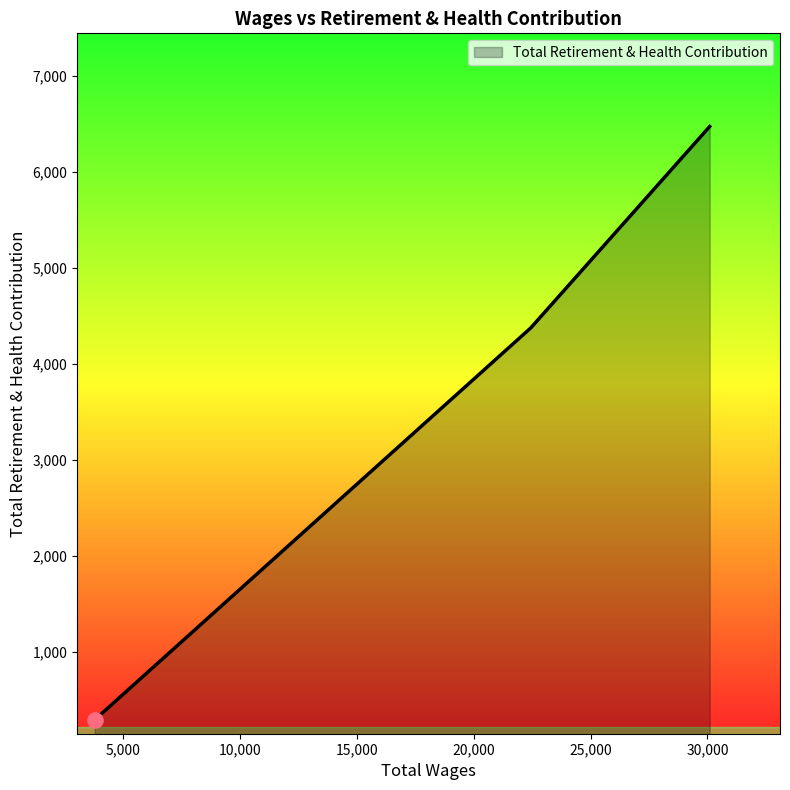

What is the maximum value shown in the chart?

6476